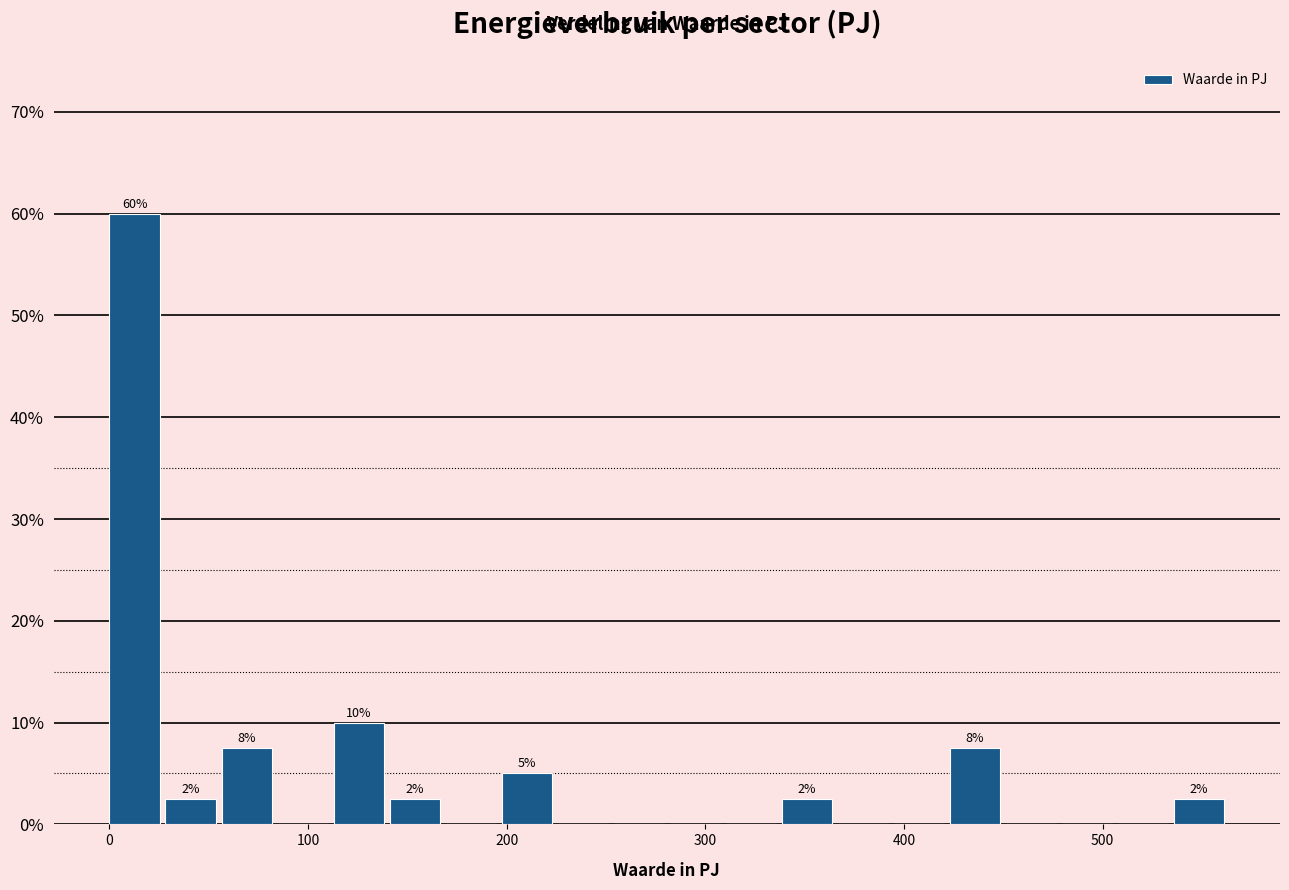

Around what value on the x-axis is the tallest bar? Give the approximate position of its centre, as read against the axis.

10